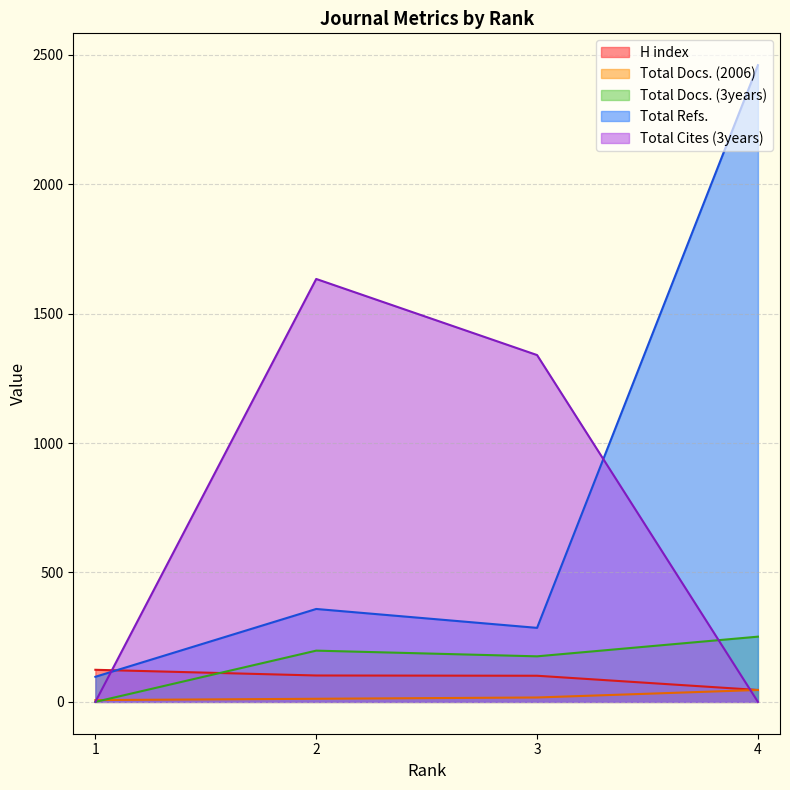

Reading right to left, extract all data points from this chart.

H index: 4=46	3=101	2=102	1=124
Total Docs. (2006): 4=46	3=17	2=12	1=7
Total Docs. (3years): 4=252	3=176	2=198	1=0
Total Refs.: 4=2460	3=286	2=359	1=97
Total Cites (3years): 4=0	3=1340	2=1634	1=0